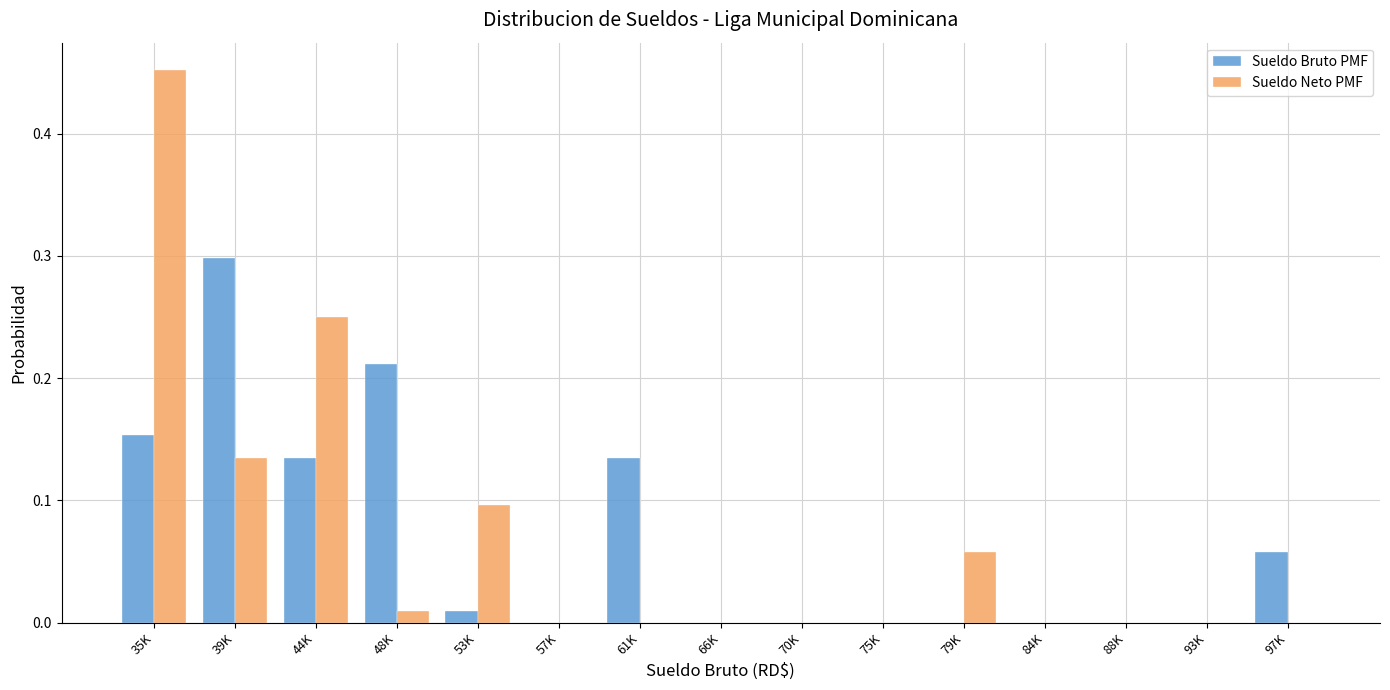

Is the value of Sueldo Bruto PMF at 35K greater than the value of Sueldo Neto PMF at 93K?

Yes